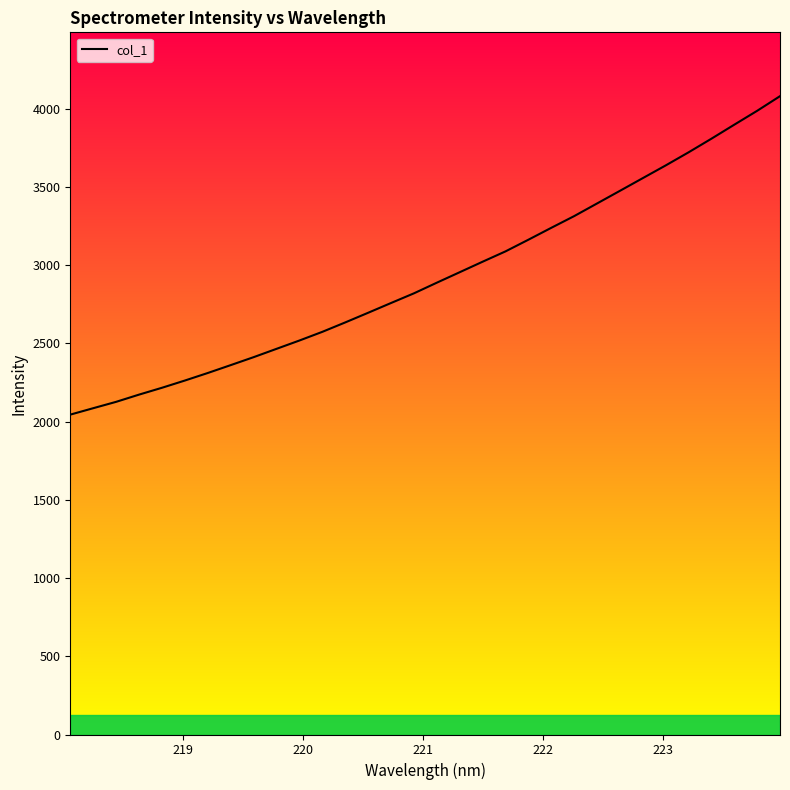

Does the chart have visible grid lines?

No